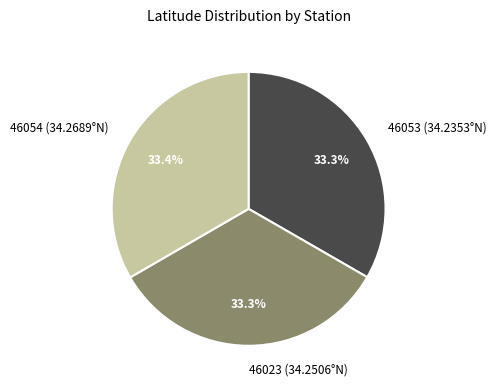

How many slices are in this pie chart?

3